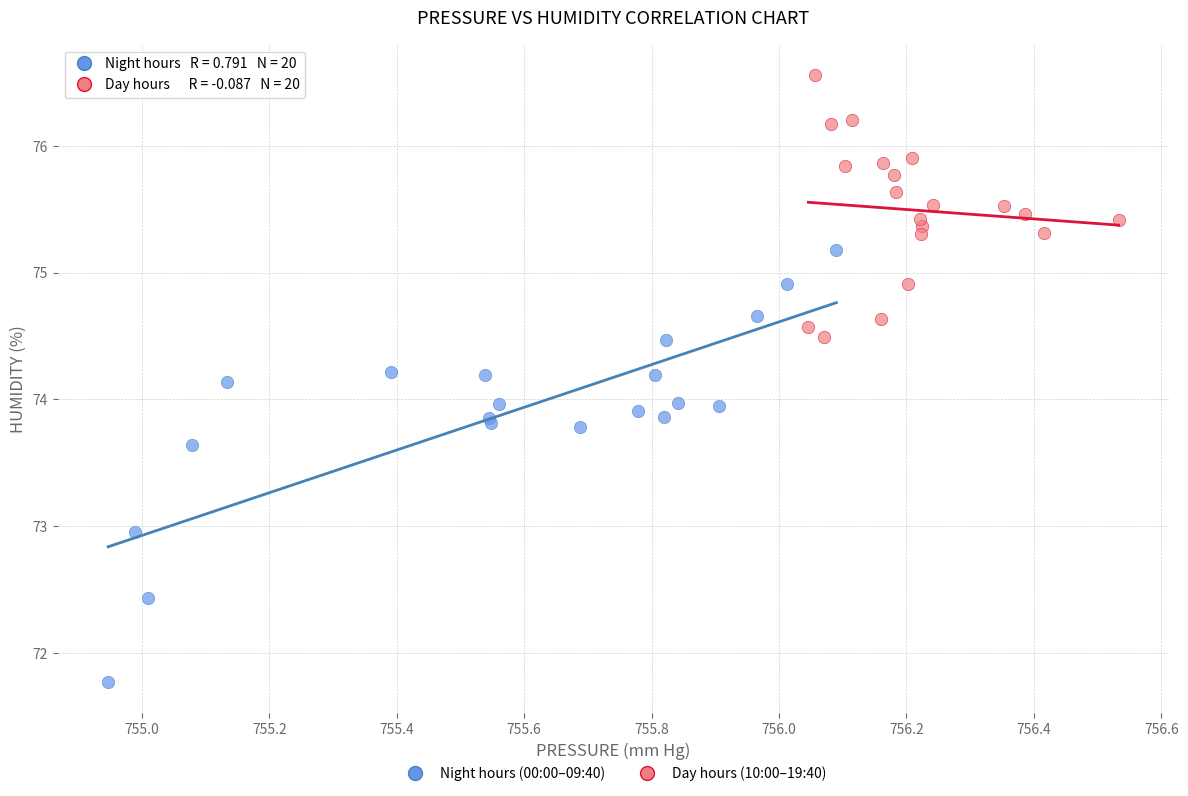

Which series contains the lowest Y value?

Night hours (00:00–09:40)